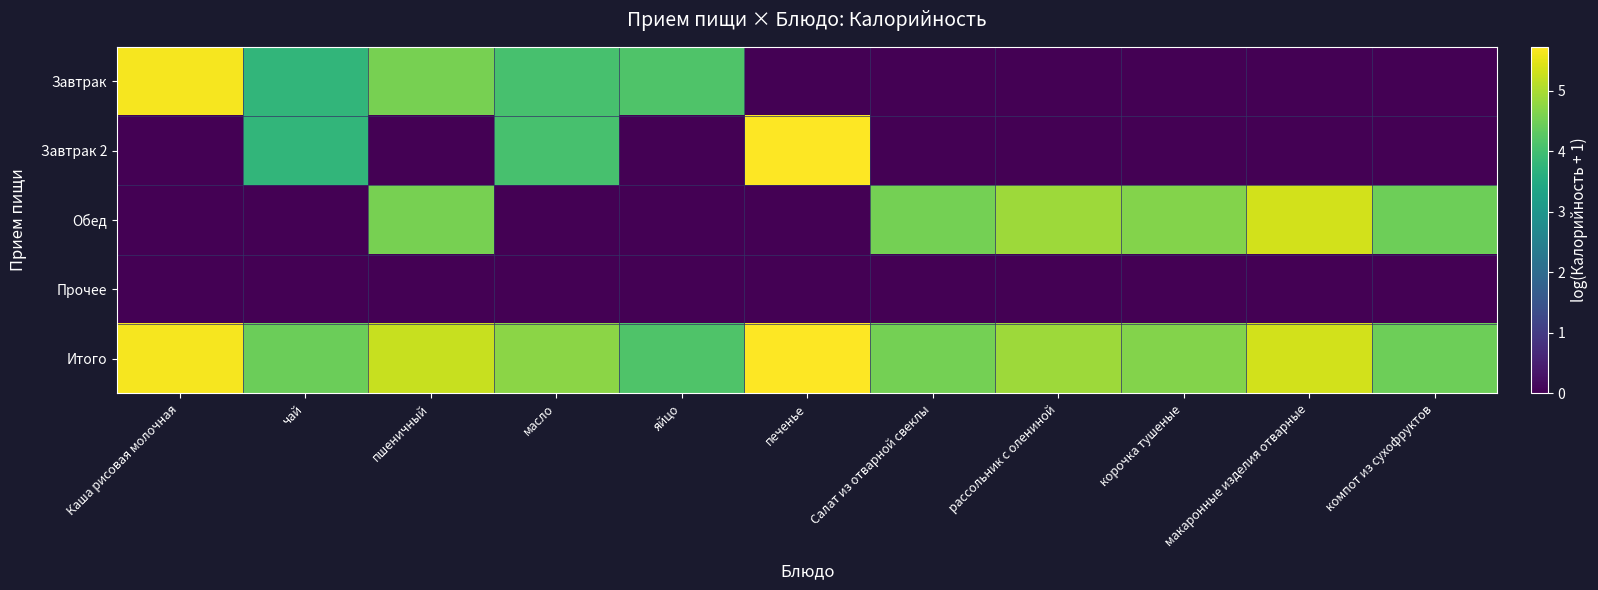

What is the total value across all series at макаронные изделия отварные?

10.7